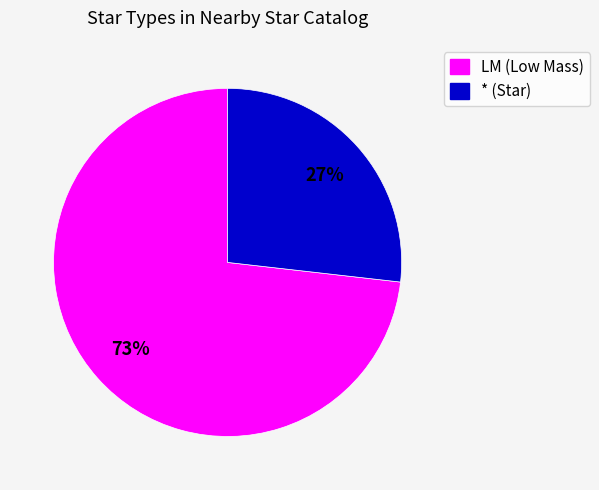

How many segments does this pie chart have?

2